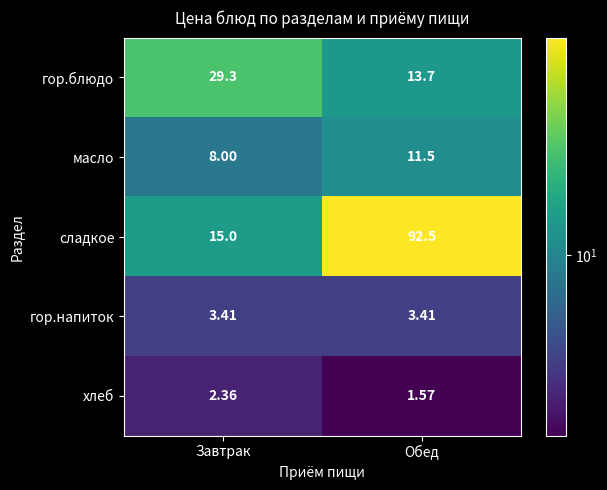

What is the difference between the highest and lowest values at Завтрак?

26.9